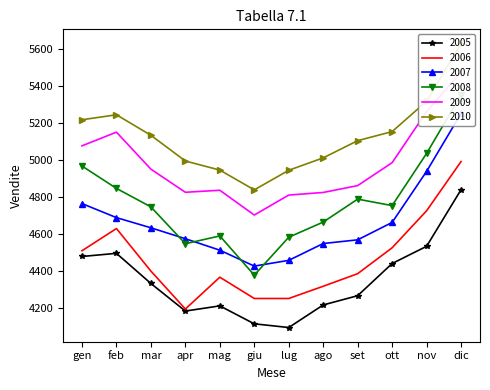

What is the sum of all 2005 values?

52213